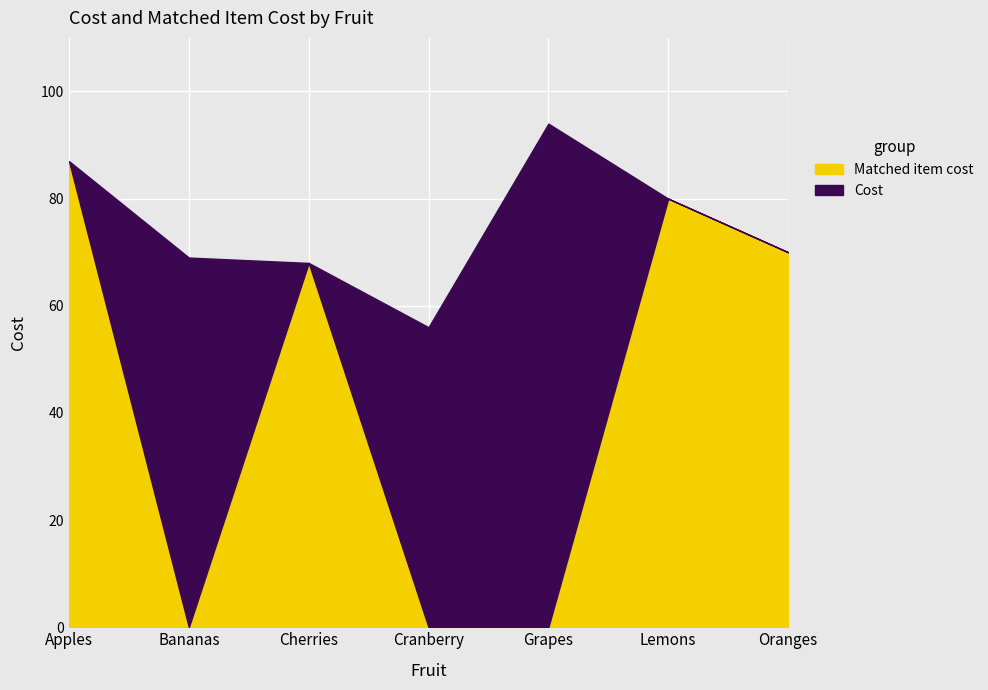

The Matched item cost series shows 40 at Cranberry. True or false?

False